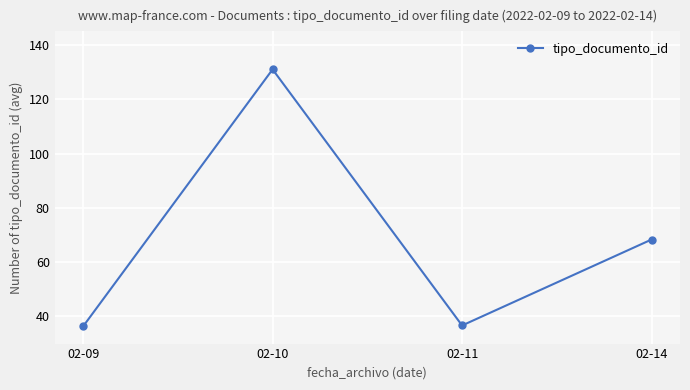

At which label does the data first exceed 68?

02-10